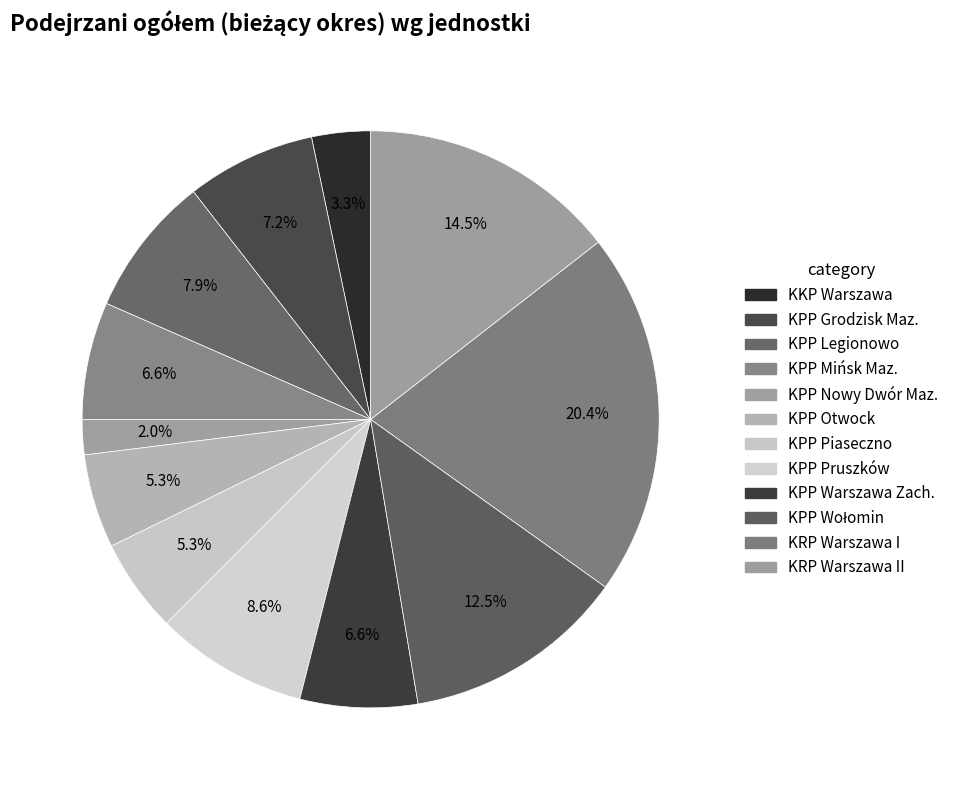

How many slices are in this pie chart?

12